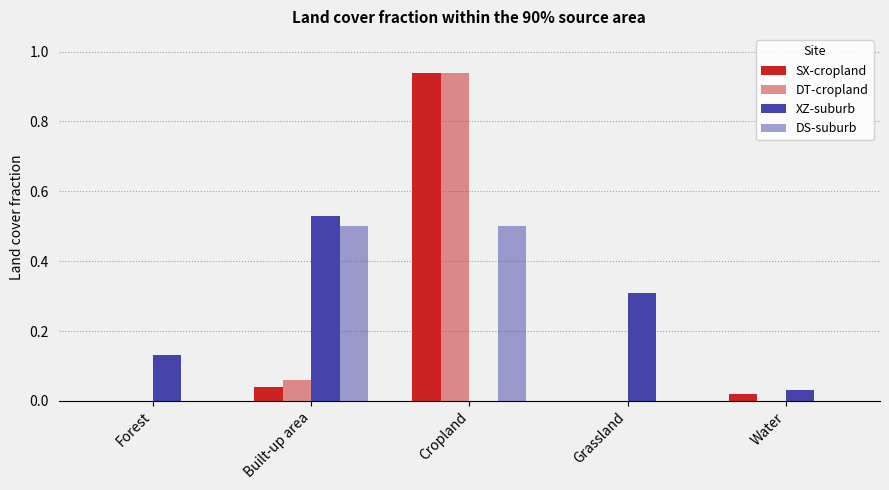

Which has a higher value, Grassland or Cropland?

Cropland